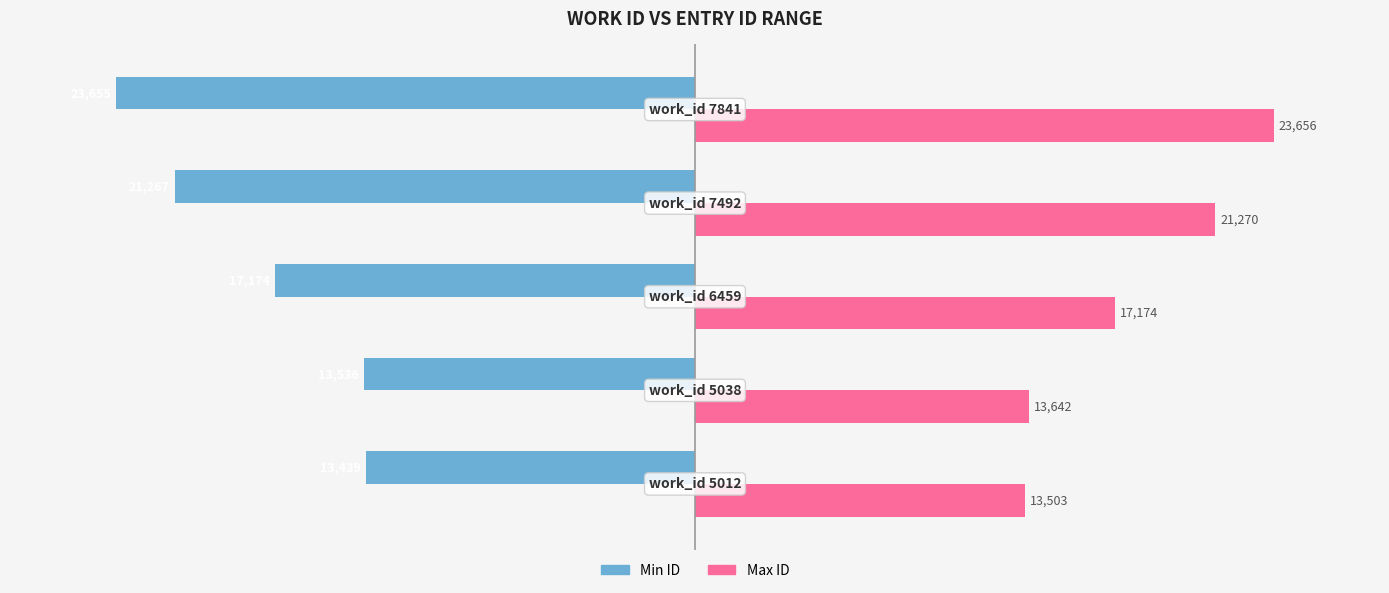

Which series has the largest total across all categories?

Max ID